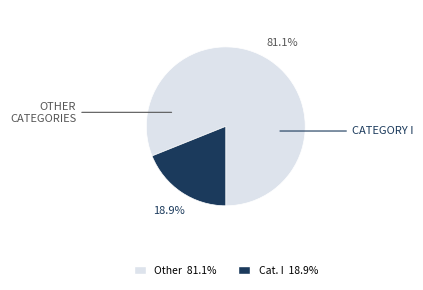

Is there any slice that represents more than half of the pie?

Yes